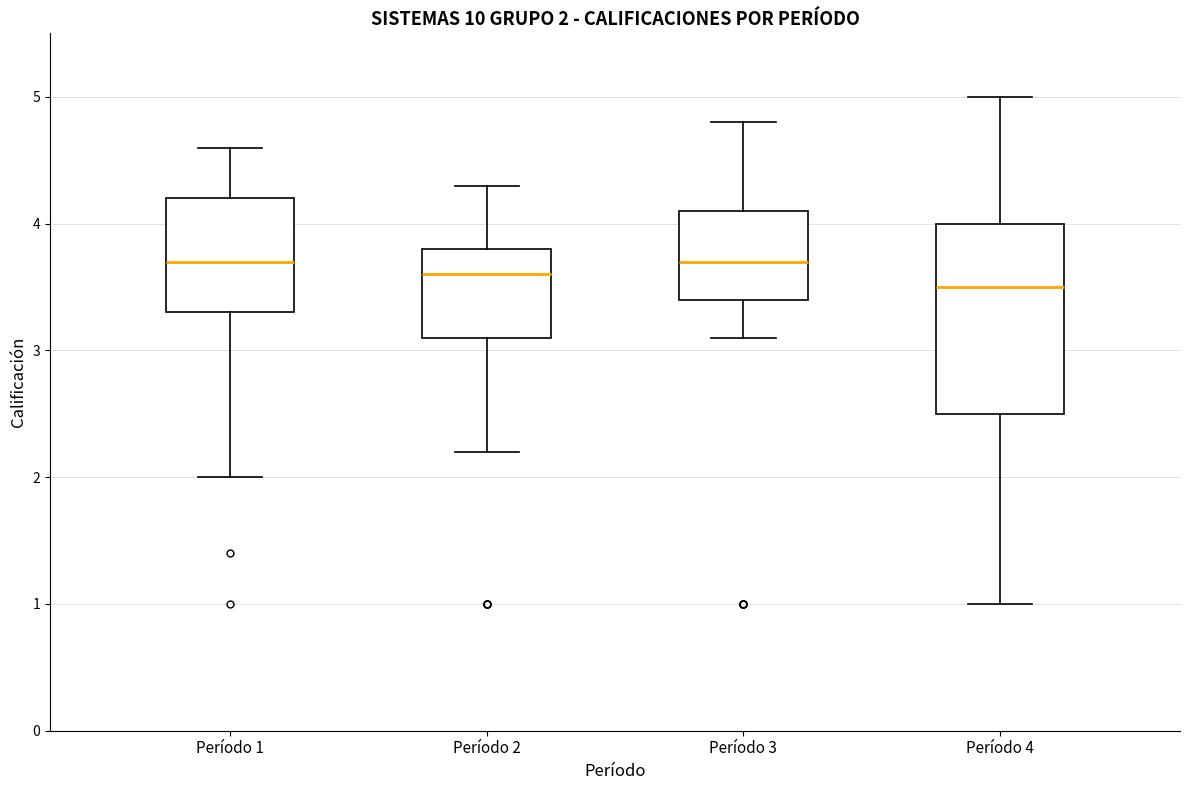

Which box is the tallest, from its lower edge to its upper edge?

Período 4